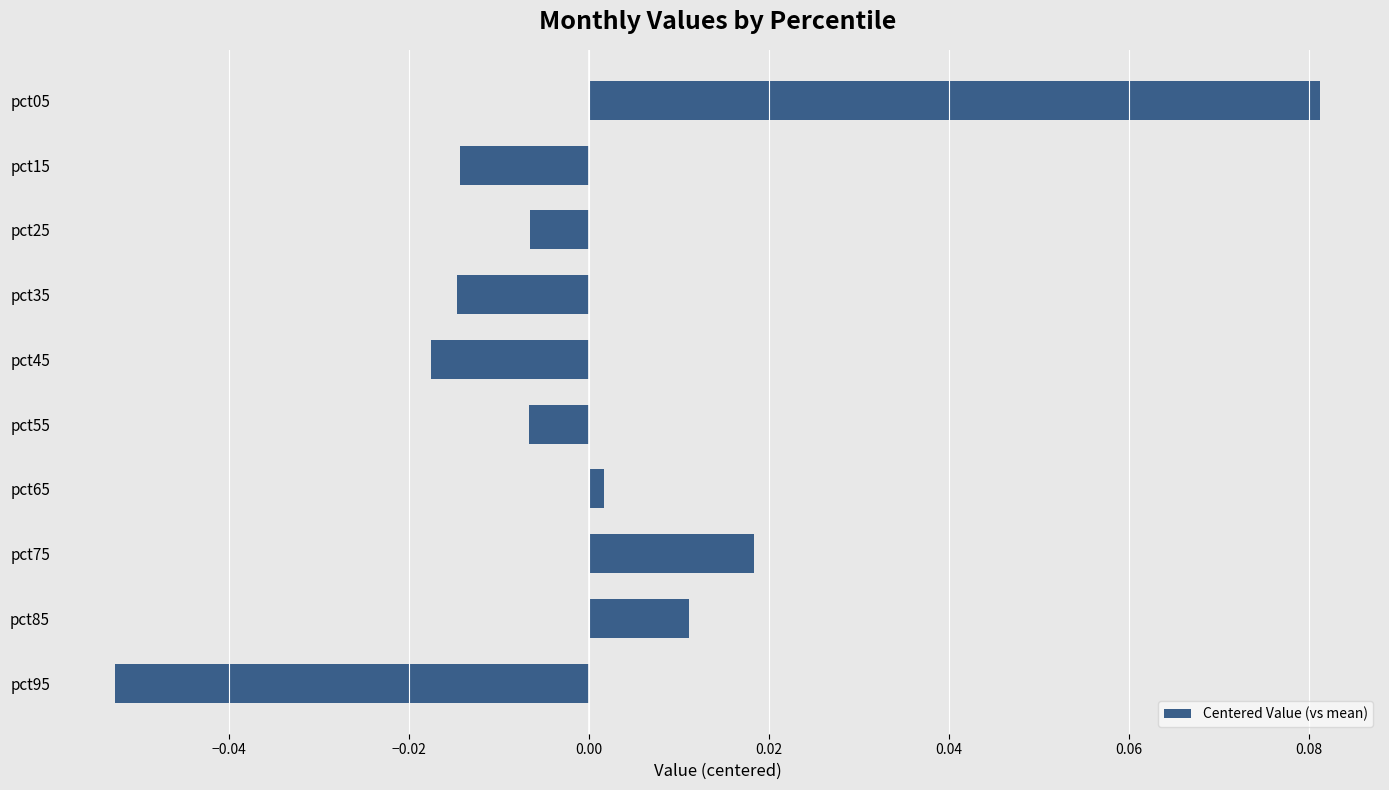

Are the bars horizontal?

Yes